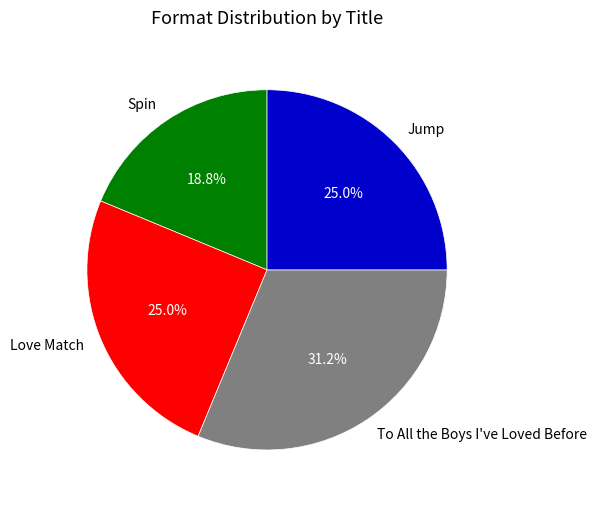

Does Love Match represent more than half of the total?

No